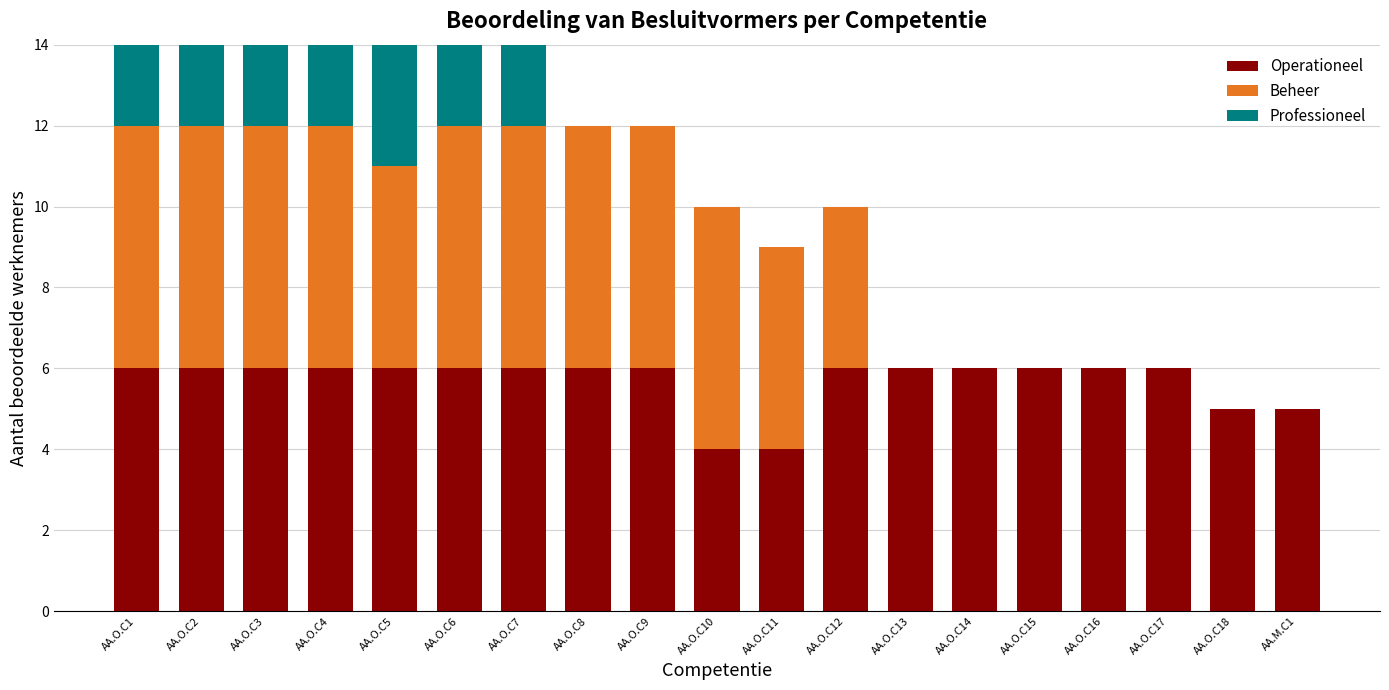

Rank the series by their maximum value, from highest to lowest.

Operationeel, Beheer, Professioneel